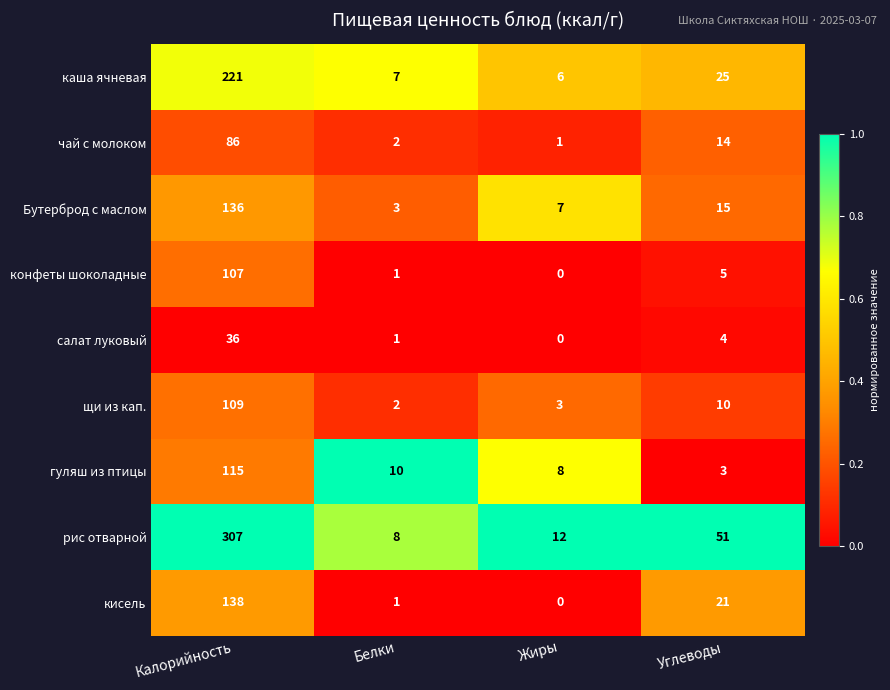

What is the spread (max minus min) of values at Жиры?

12